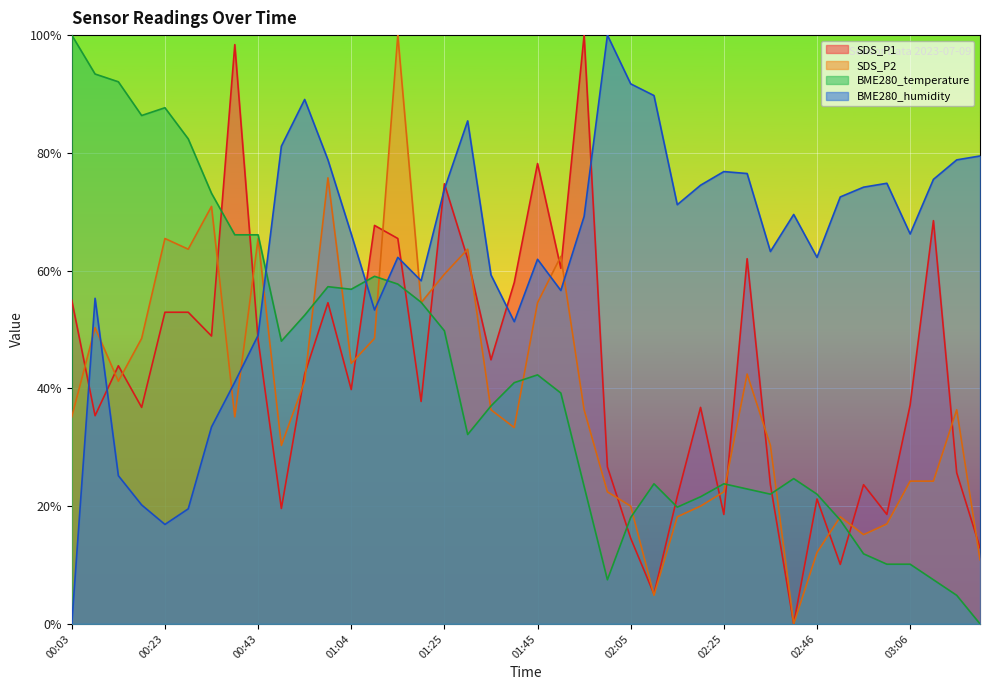

Where does the SDS_P1 series first go above 42?

00:03